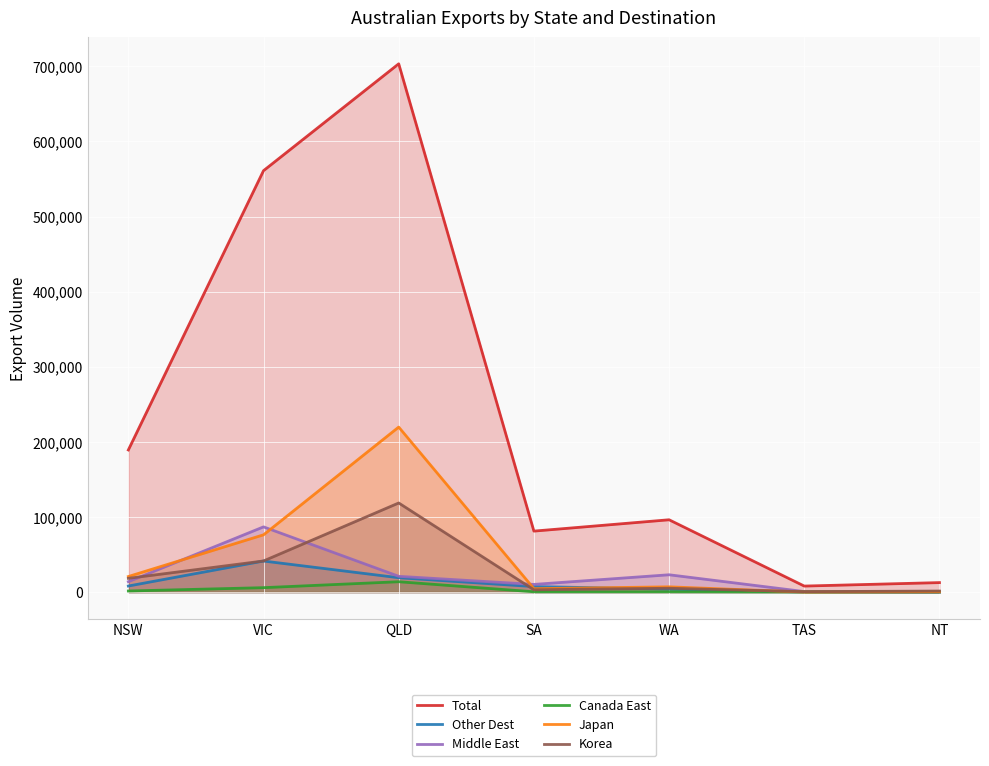

The value of Japan at VIC is 76258. True or false?

True